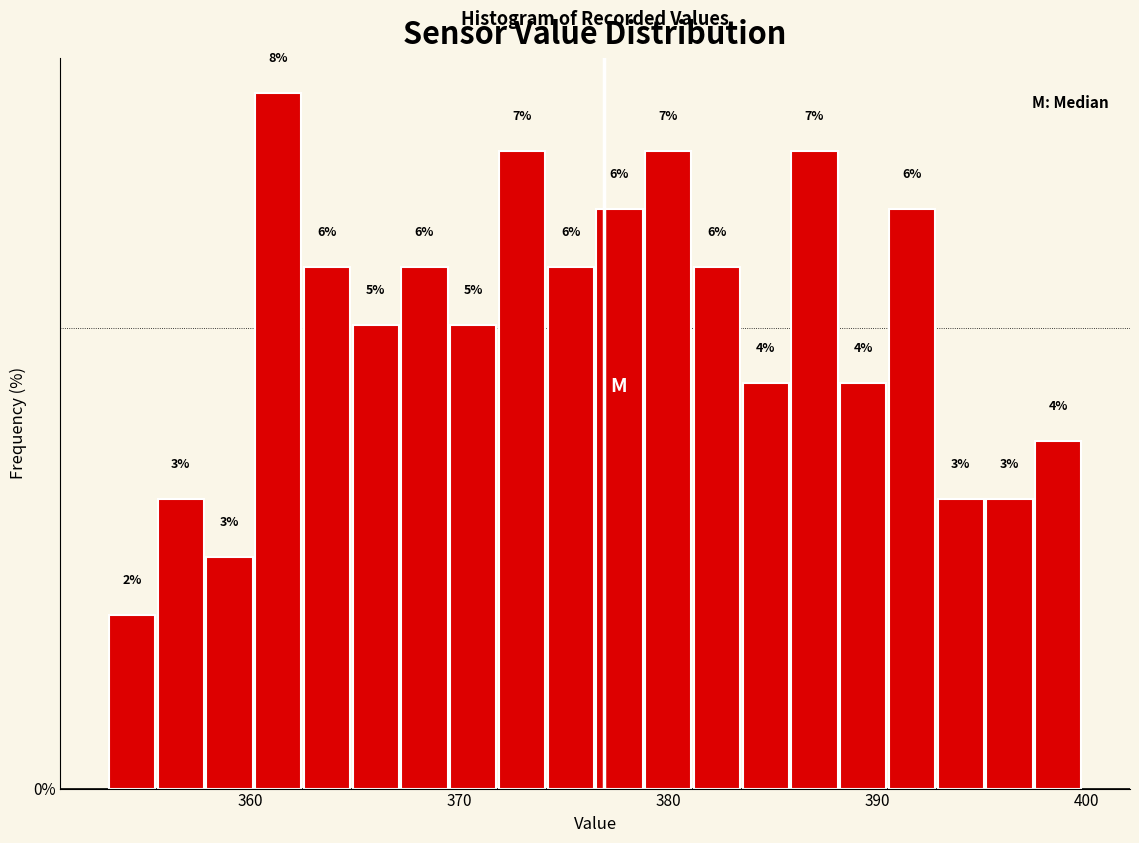

Read against the x-axis, roughly where is the centre of the tallest bar?

361